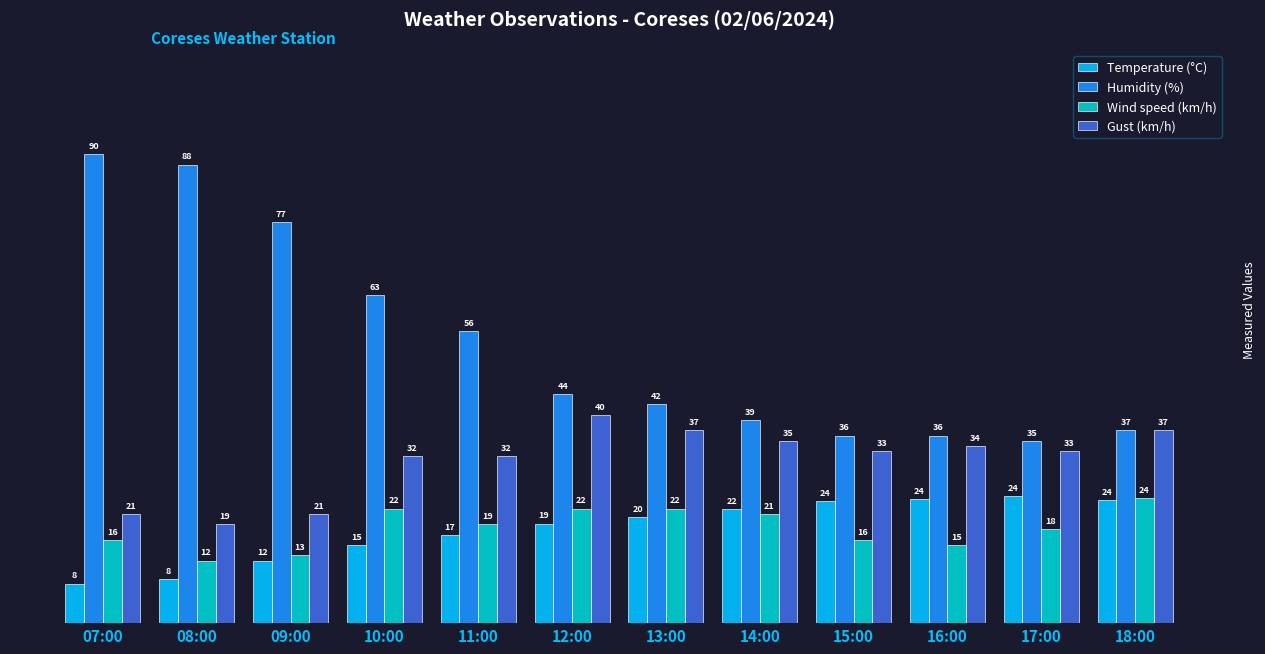

The value of Humidity (%) at 09:00 is 77.0. True or false?

True